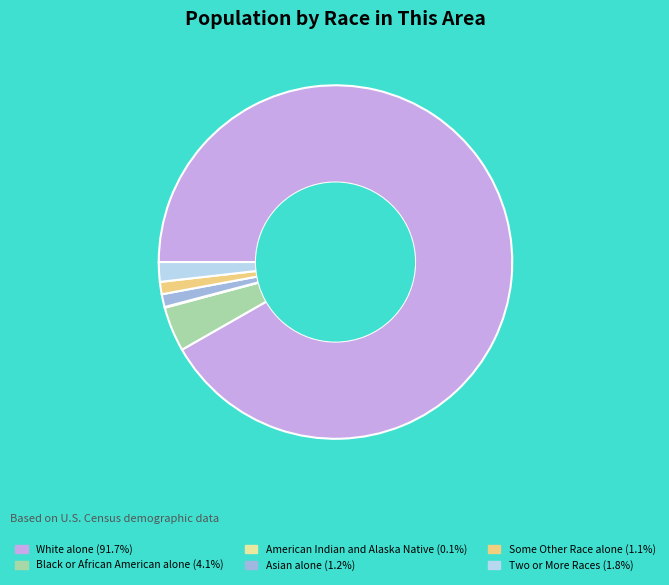

Approximately how many times larger is the value at Asian alone (1.2%) compared to Two or More Races (1.8%)?

0.7